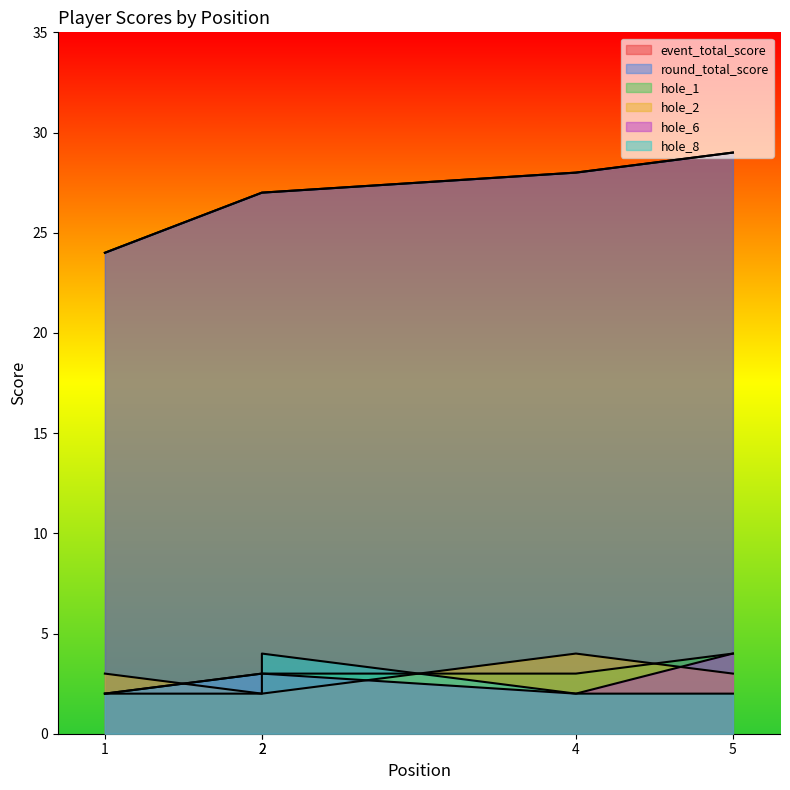

Where does the event_total_score series first go above 27?

4